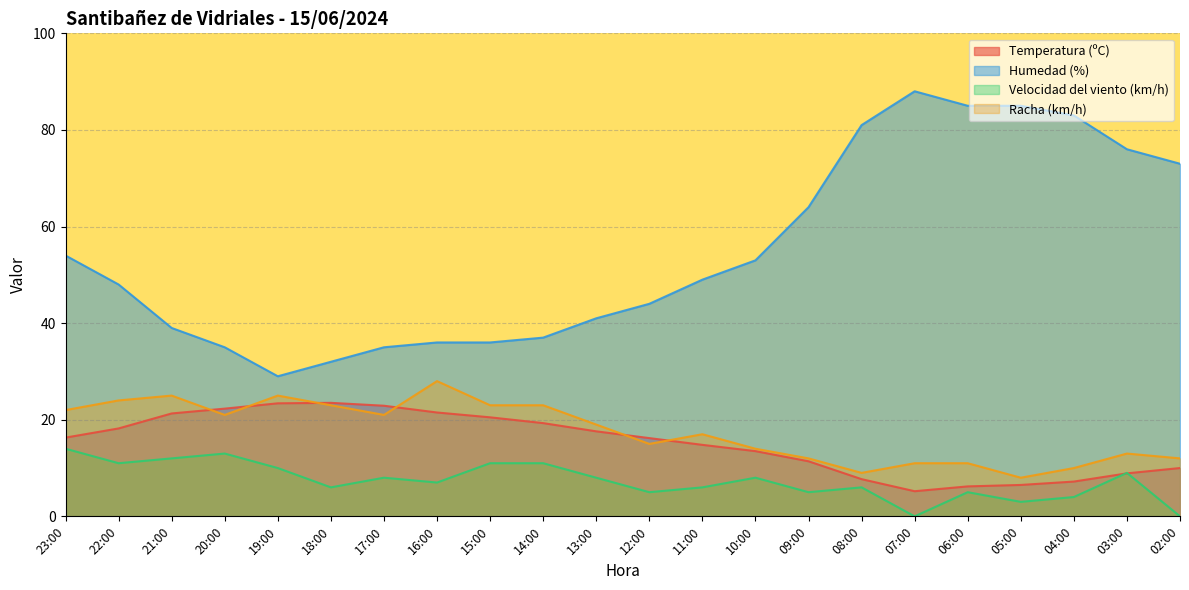

Between 16:00 and 08:00, which series saw the biggest shift?

Humedad (%)